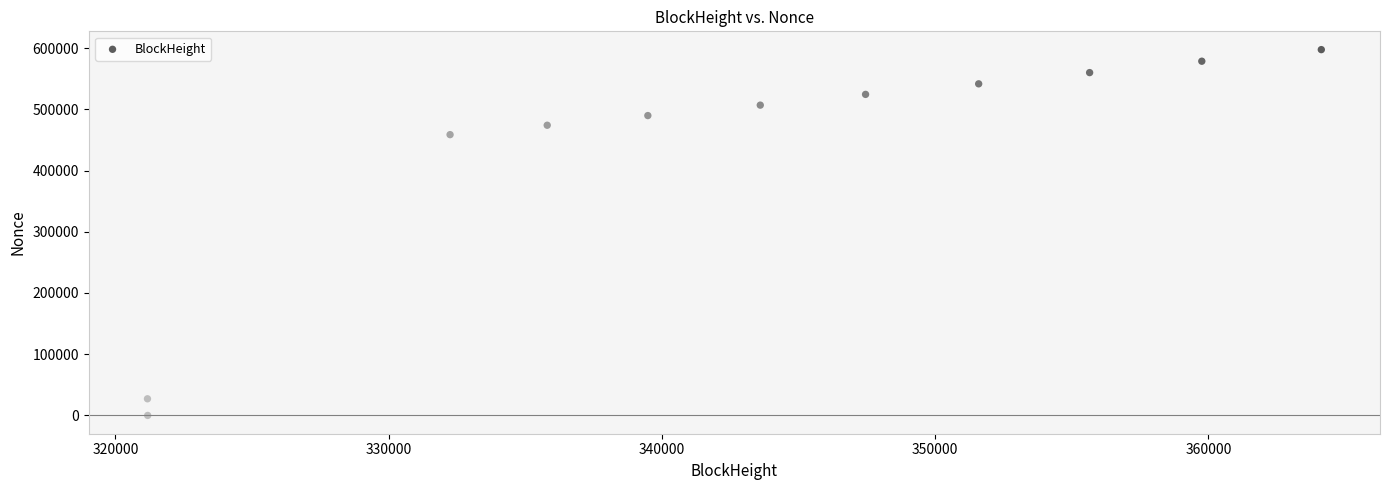

What Y value in the scatter plot is closest to 298721?

458596